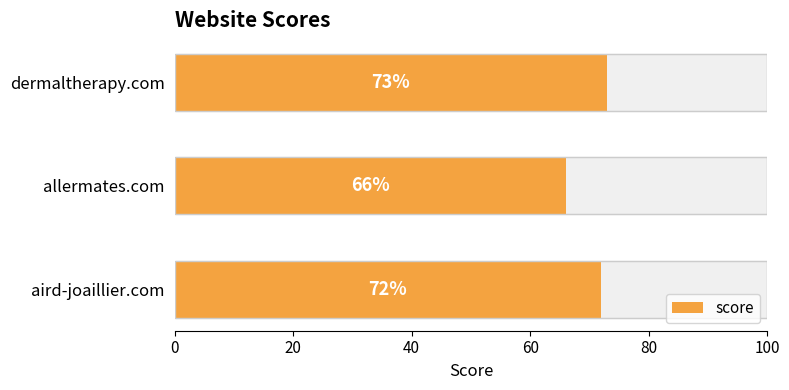

How many data points are above 72?

1